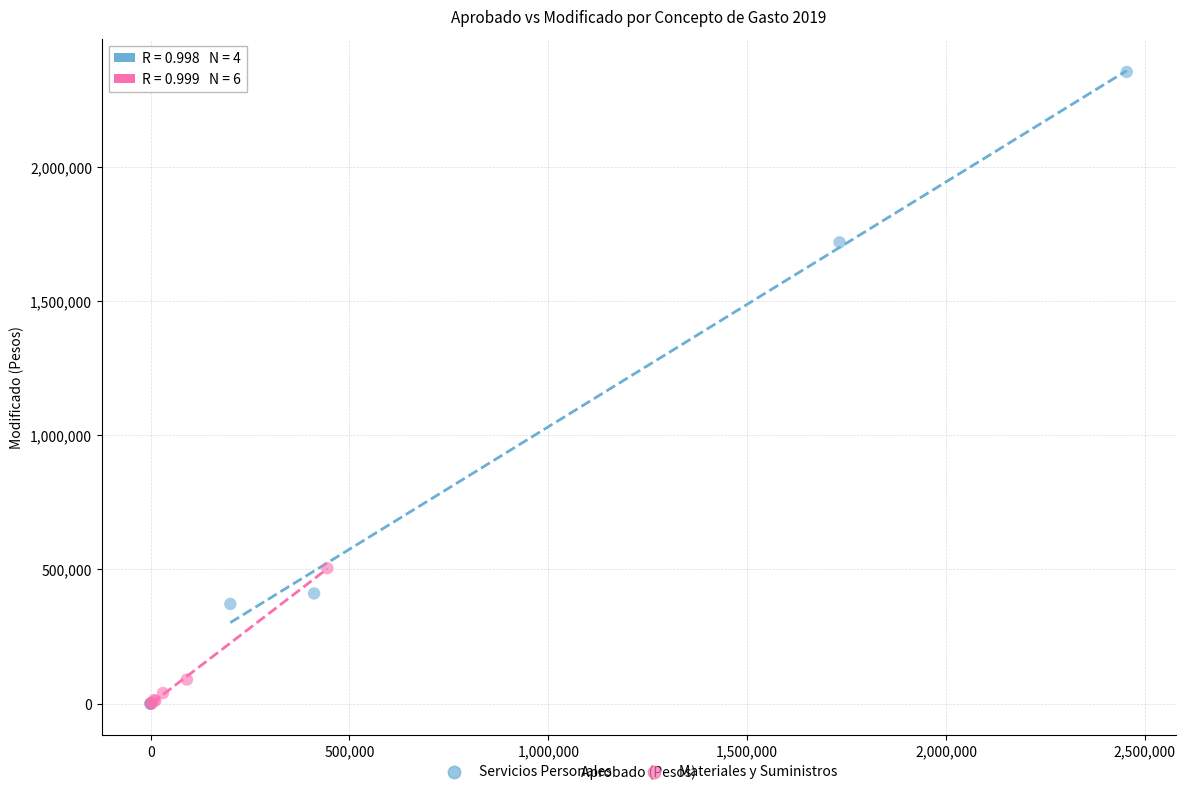

Which series has the largest Y range (max minus min)?

Servicios Personales